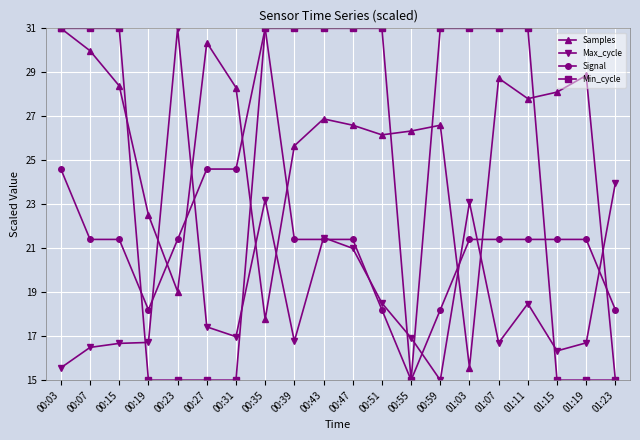

How many times do Samples and Signal cross each other?

7